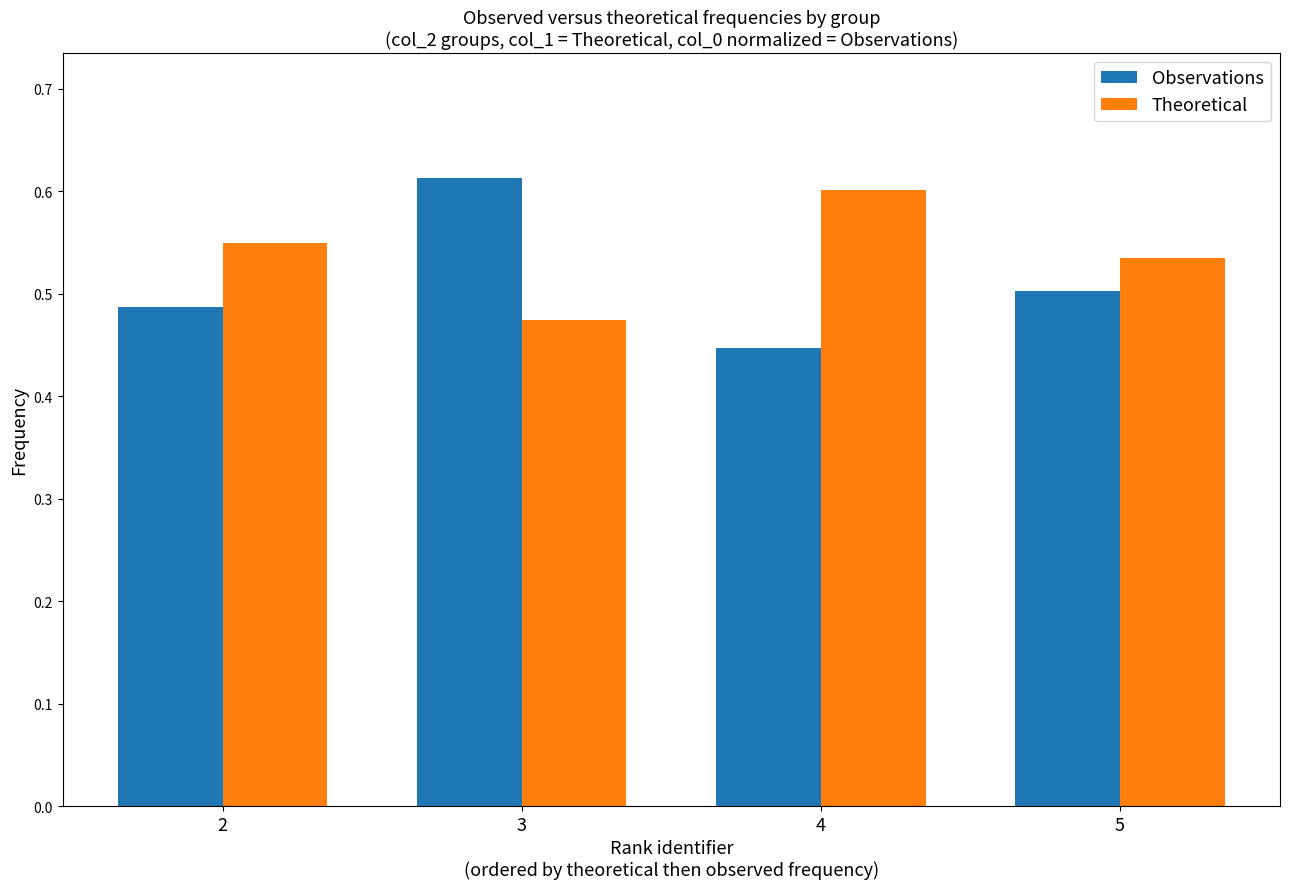

Which category has the lowest value in the Theoretical series?

3